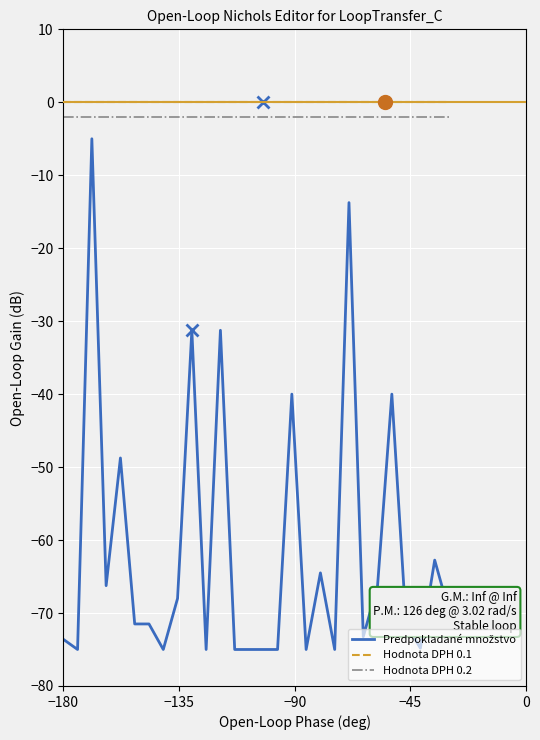

What is the smallest value displayed?

-75.0